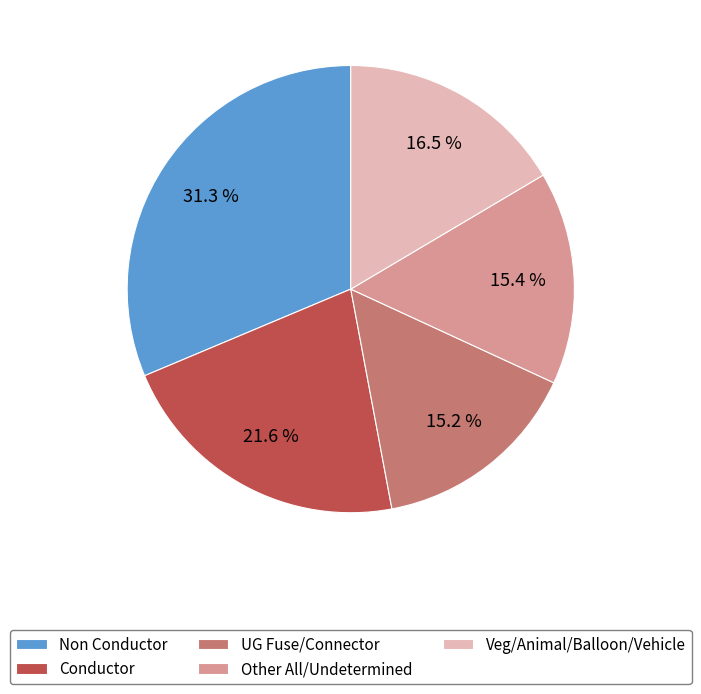

Does UG Fuse/Connector represent more than half of the total?

No